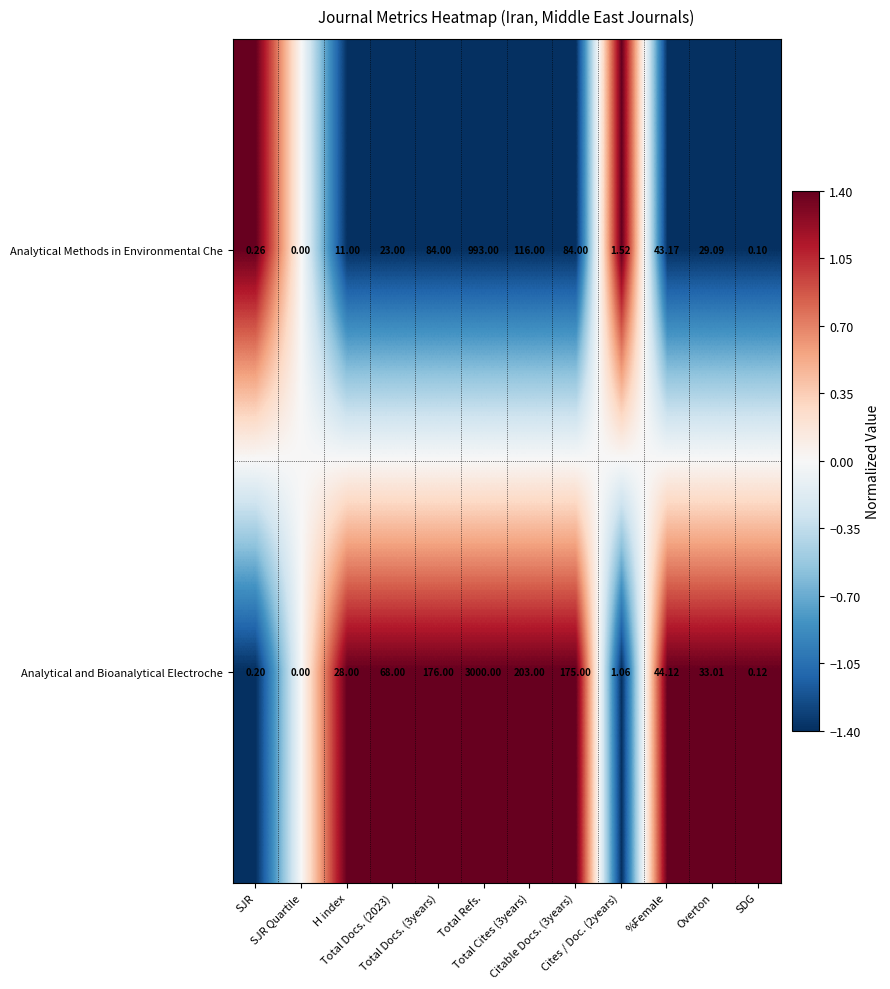

Which label corresponds to the smallest value in the chart?

SJR Quartile